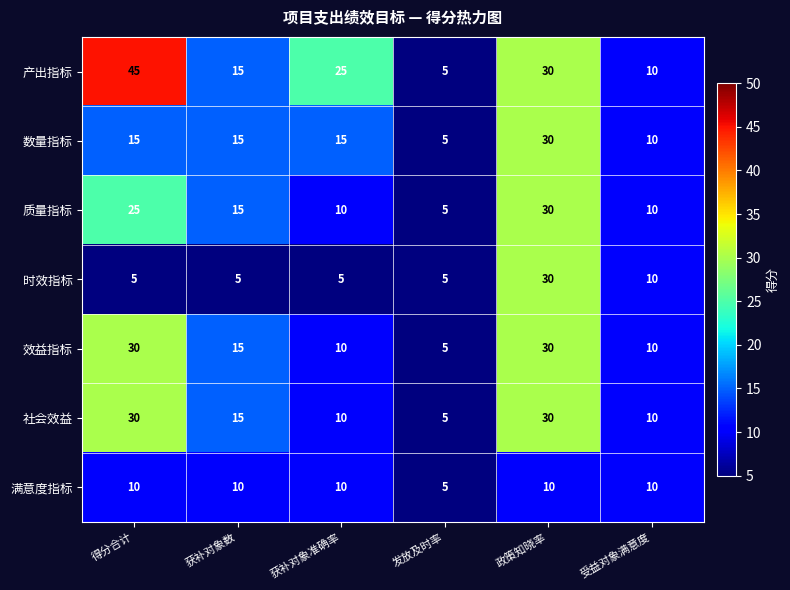

What is the sum of the 社会效益 values at 发放及时率 and 得分合计?

35